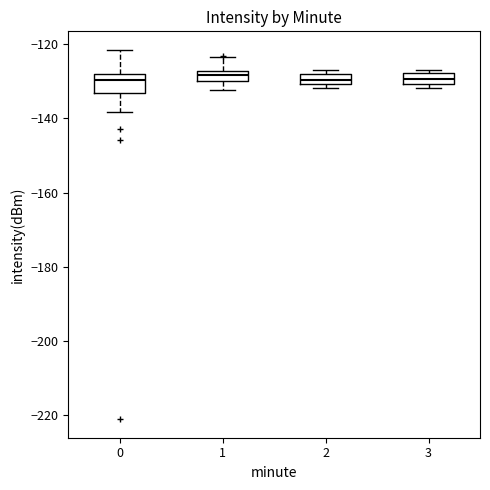

Where is the lower edge of the box at x = 3 on the y-axis? The values are not printed on the chart, so give them approximately, as read against the axis.

-130